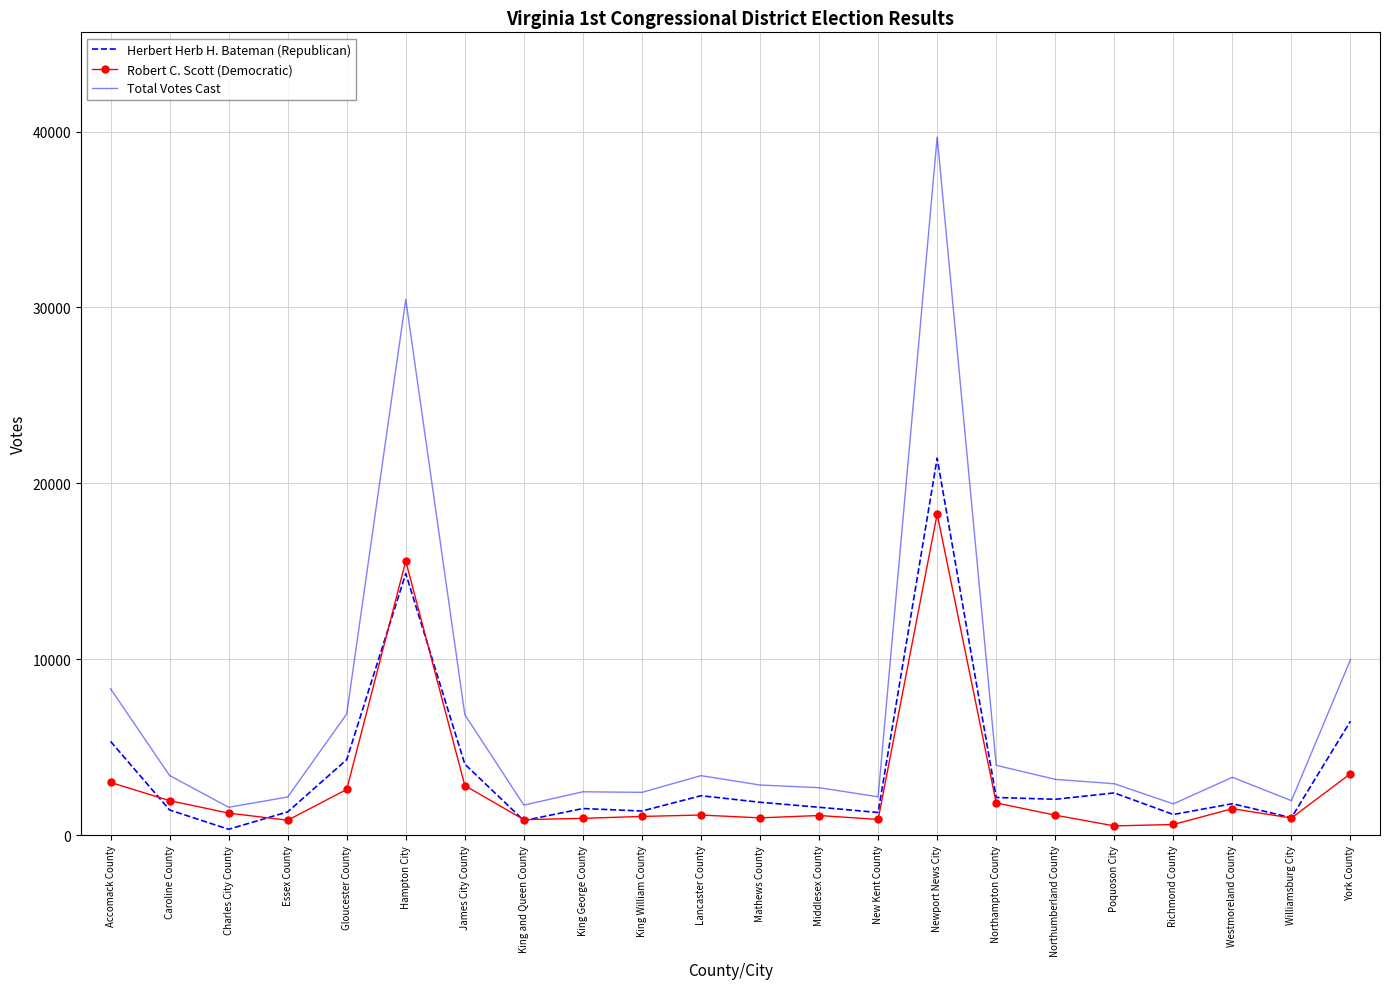

What is the spread (max minus min) of values at Caroline County?

1960